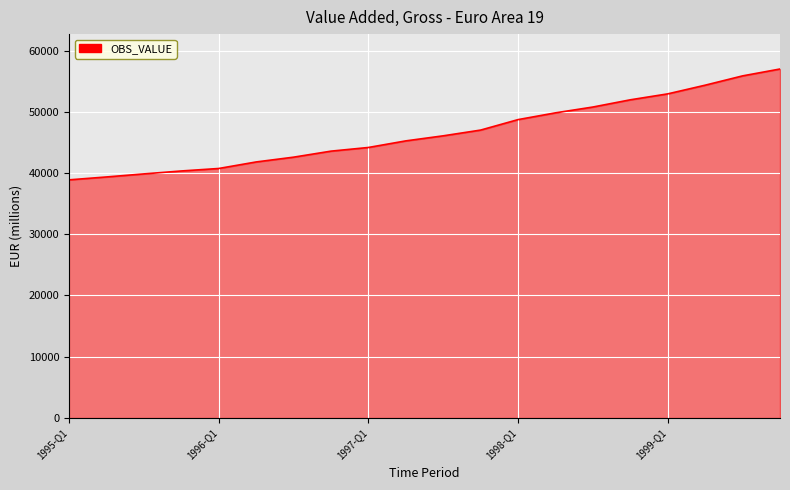

What is the greatest value displayed?

56994.4